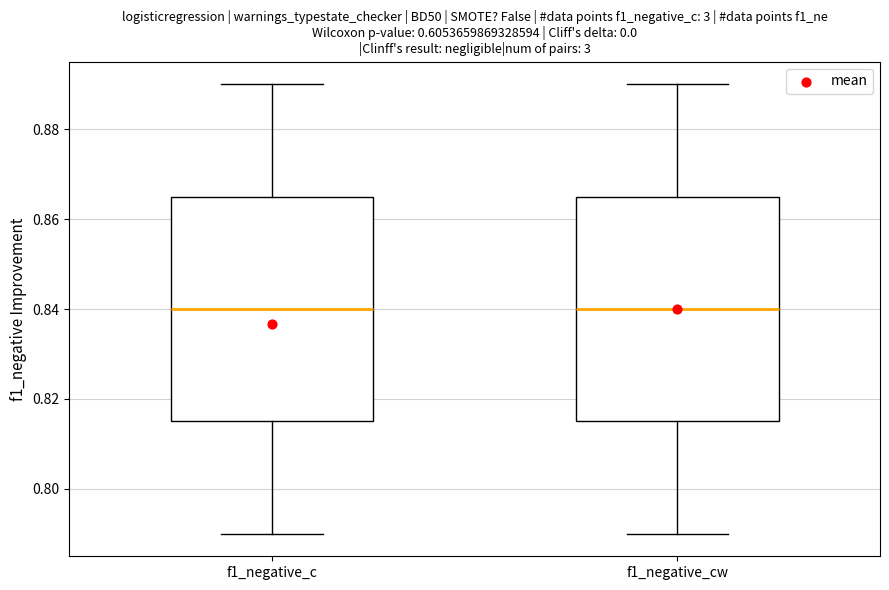

Reading left to right, read every box against the y-axis: the position of its median line, the range the box covers, and the ends of its whiskers. The values are not printed on the chart, so give them approximately, as read against the axis.

f1_negative_c: median 0.840, box 0.814 to 0.864, whiskers 0.790 to 0.890
f1_negative_cw: median 0.840, box 0.814 to 0.864, whiskers 0.790 to 0.890